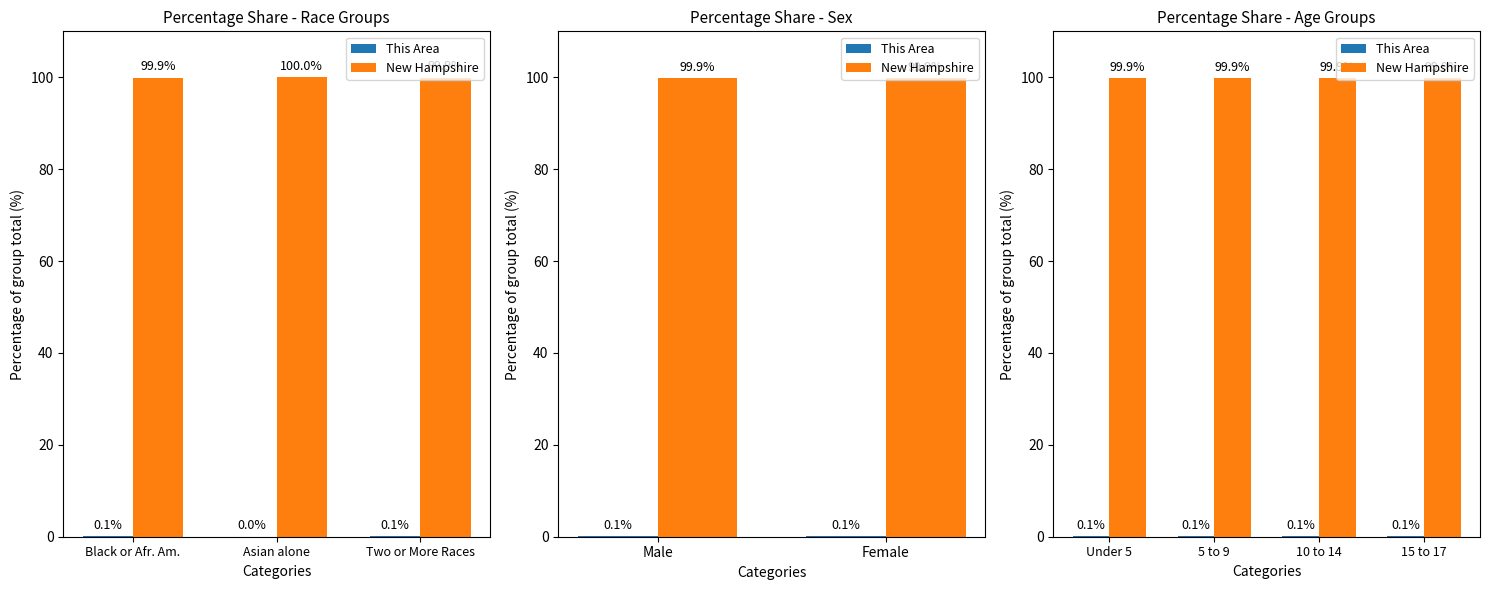

Between Under 5 and 15 to 17, which series saw the biggest shift?

New Hampshire